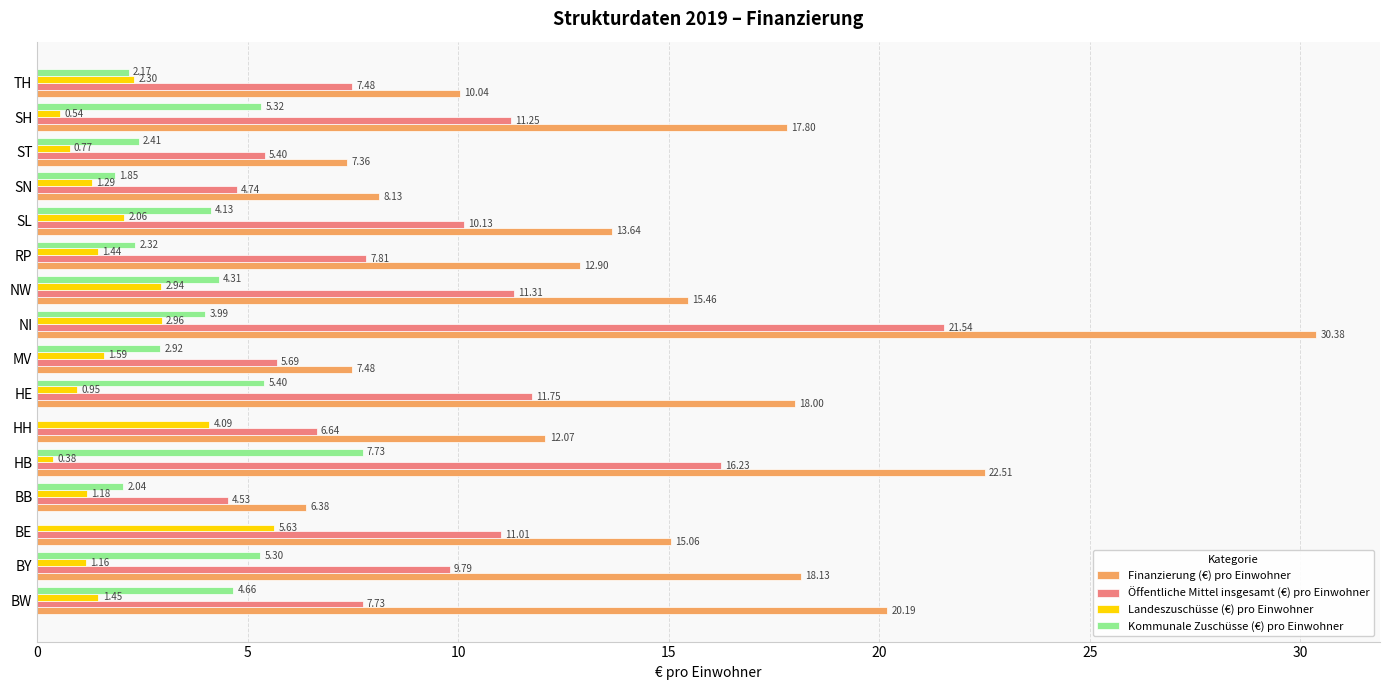

How many distinct data groups are displayed?

4